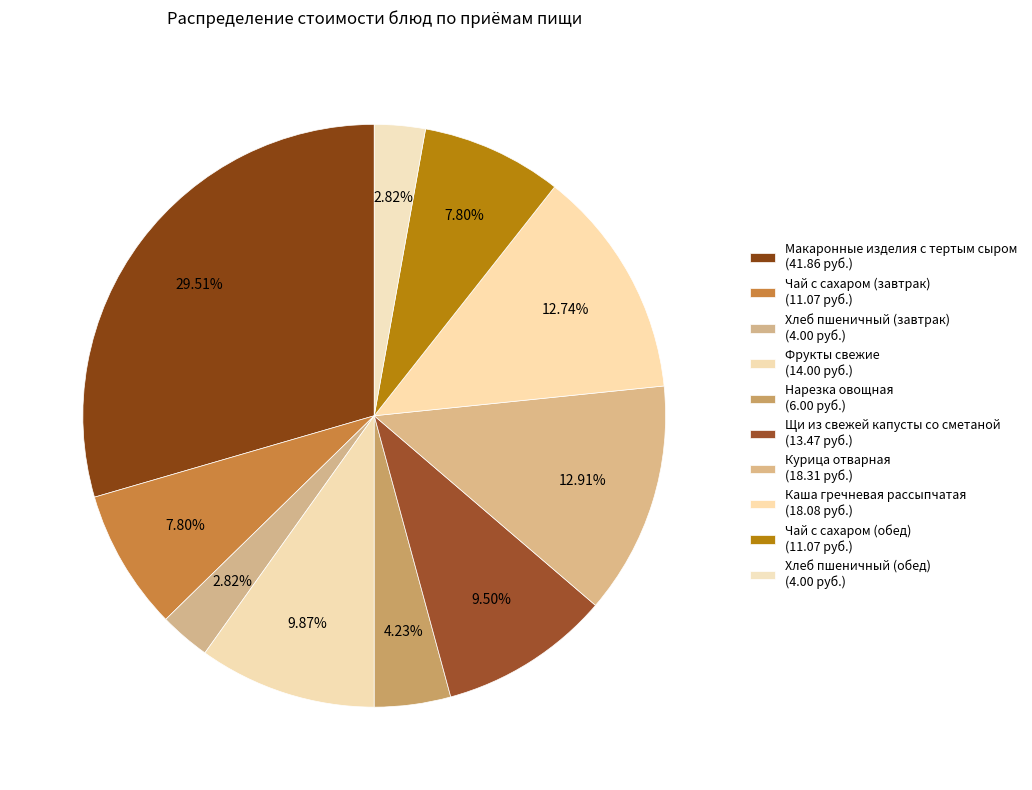

What is the ratio of the value at Хлеб пшеничный (обед) to the value at Чай с сахаром (обед)?

0.4